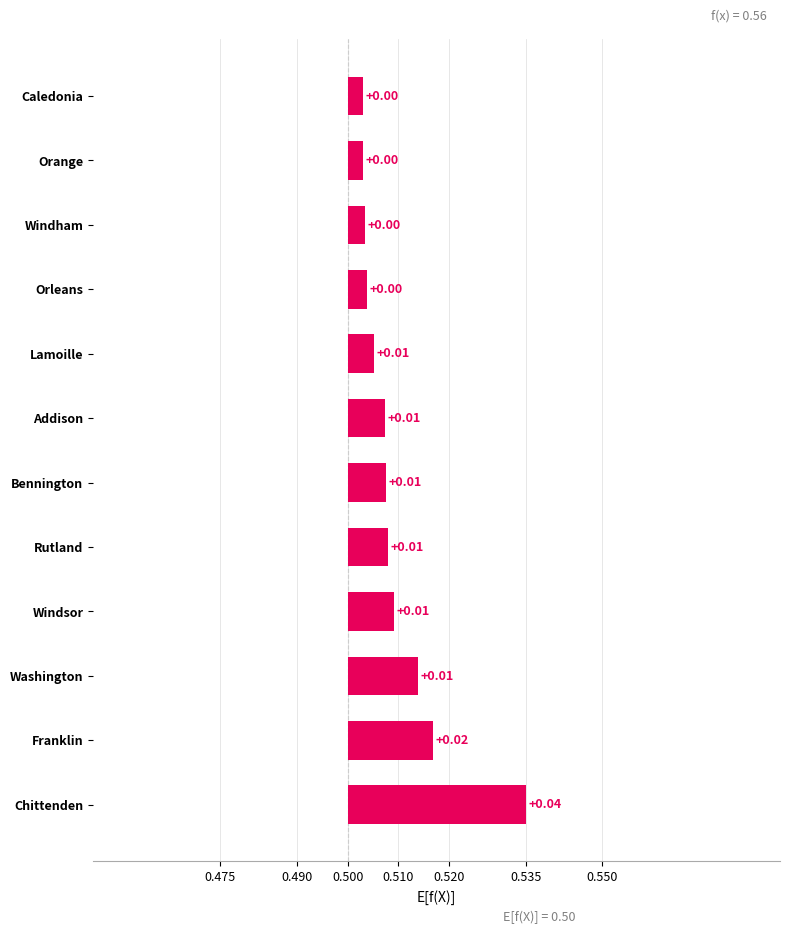

What position from the left is Washington?

3